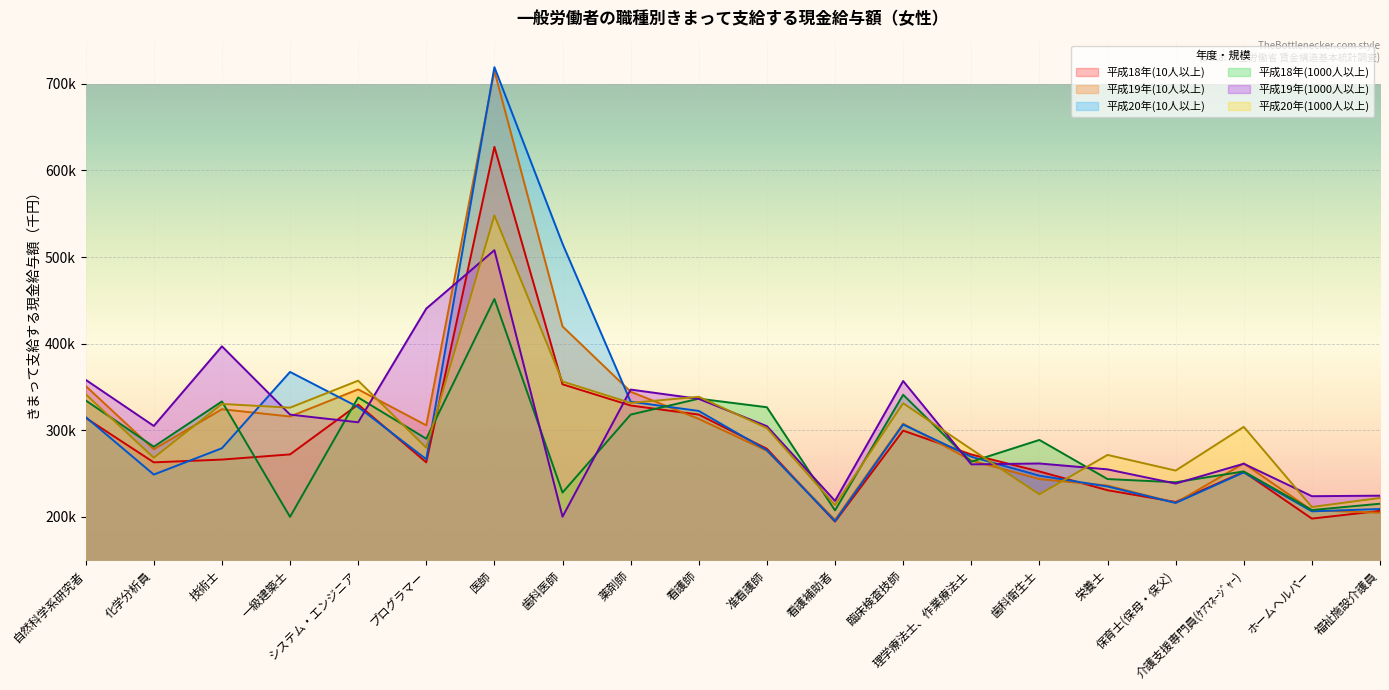

Between which two adjacent categories do 平成20年(10人以上) and 平成18年(1000人以上) first intersect?

技術士 and 一級建築士